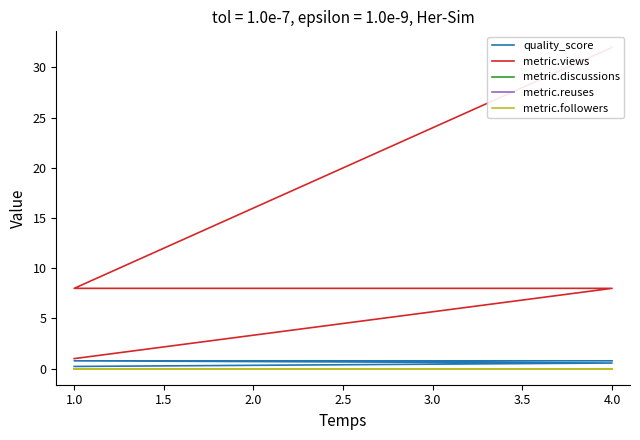

True or false: metric.views and metric.discussions intersect in this chart.

False